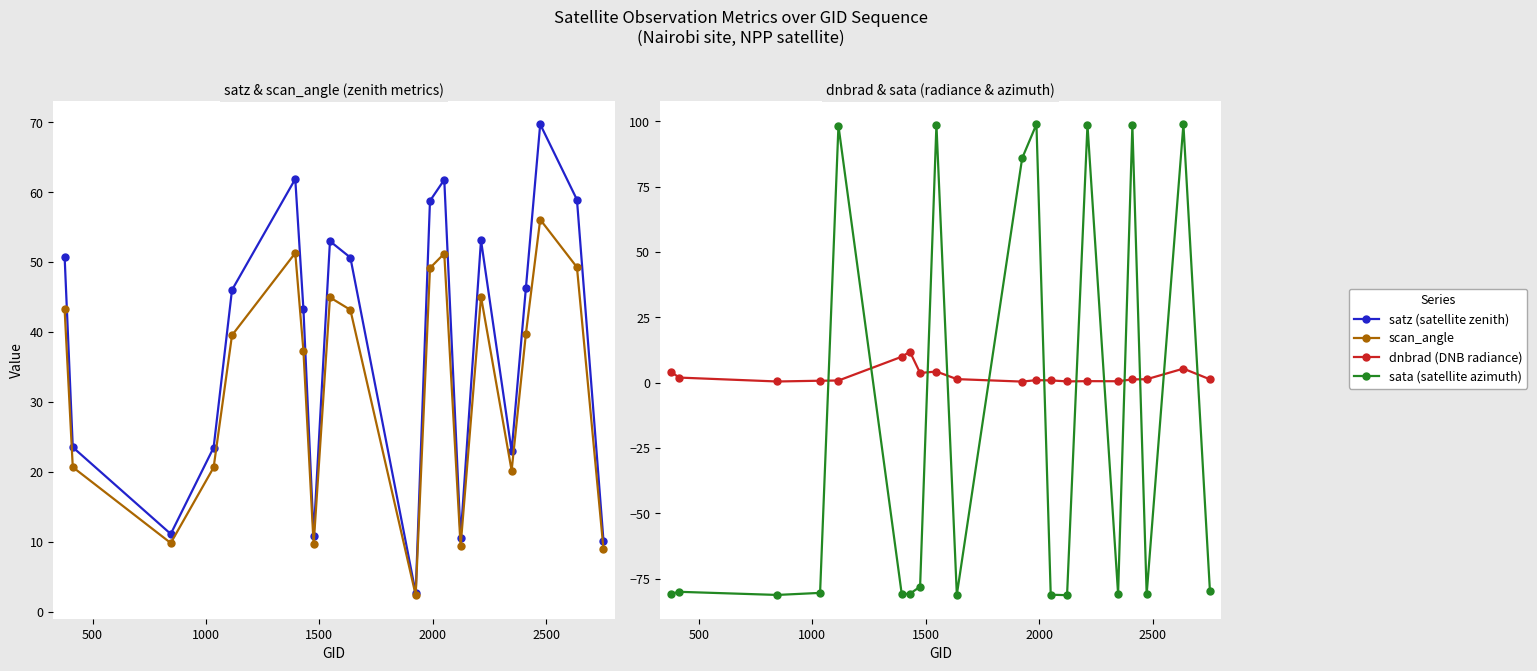

What is the spread (max minus min) of values at 2000?

97.5